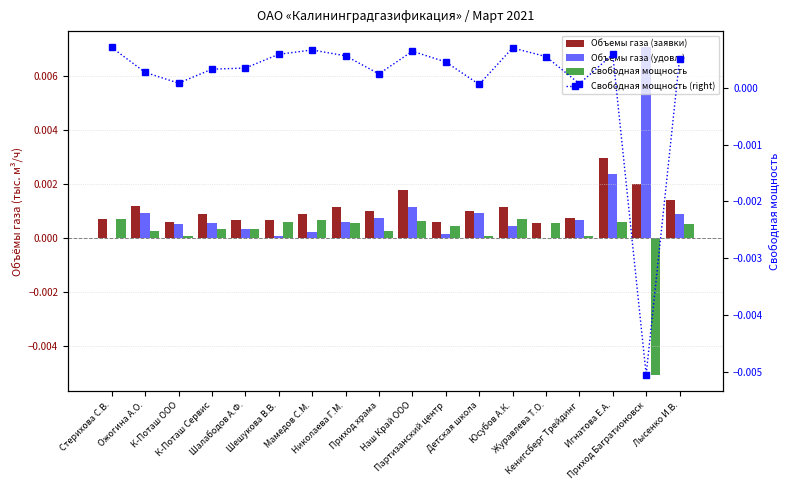

Are the bars grouped side by side (vs. stacked)?

Yes